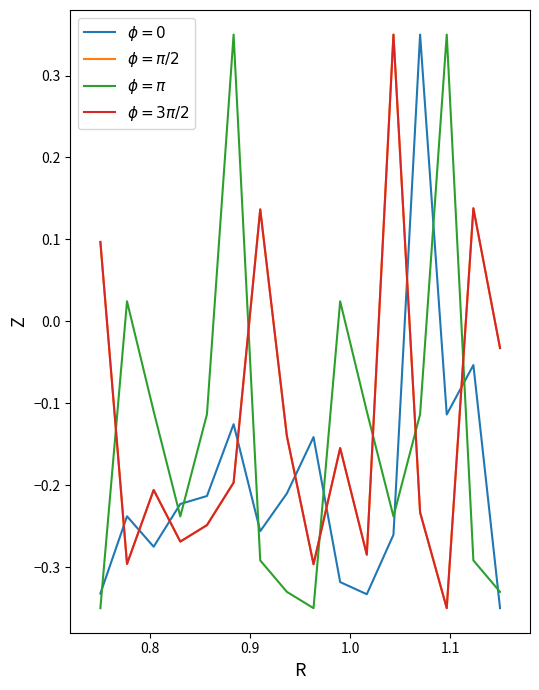

Is this an area chart (filled region under the line)?

No